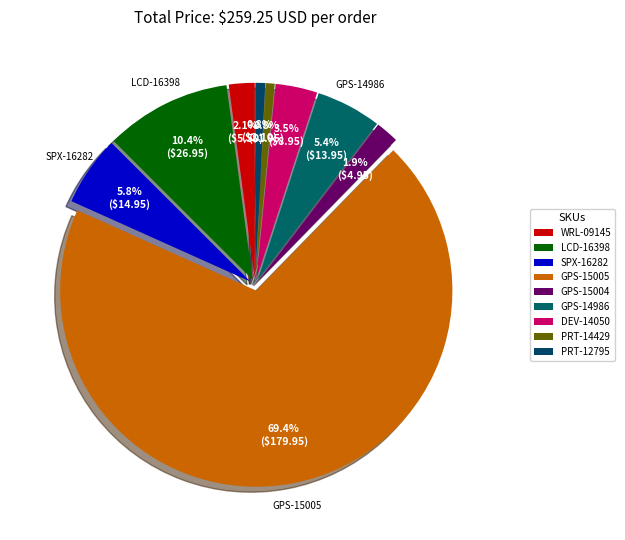

How much of the chart is everything except SPX-16282?

94.2%